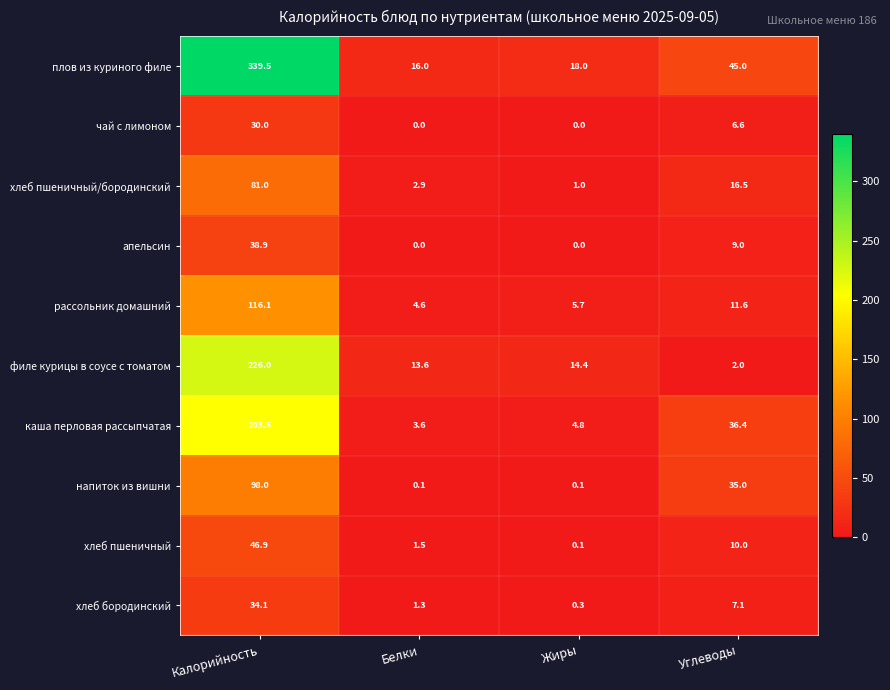

At Углеводы, list the series in order from smallest to largest.

филе курицы в соусе с томатом, чай с лимоном, хлеб бородинский, апельсин, хлеб пшеничный, рассольник домашний, хлеб пшеничный/бородинский, напиток из вишни, каша перловая рассыпчатая, плов из куриного филе